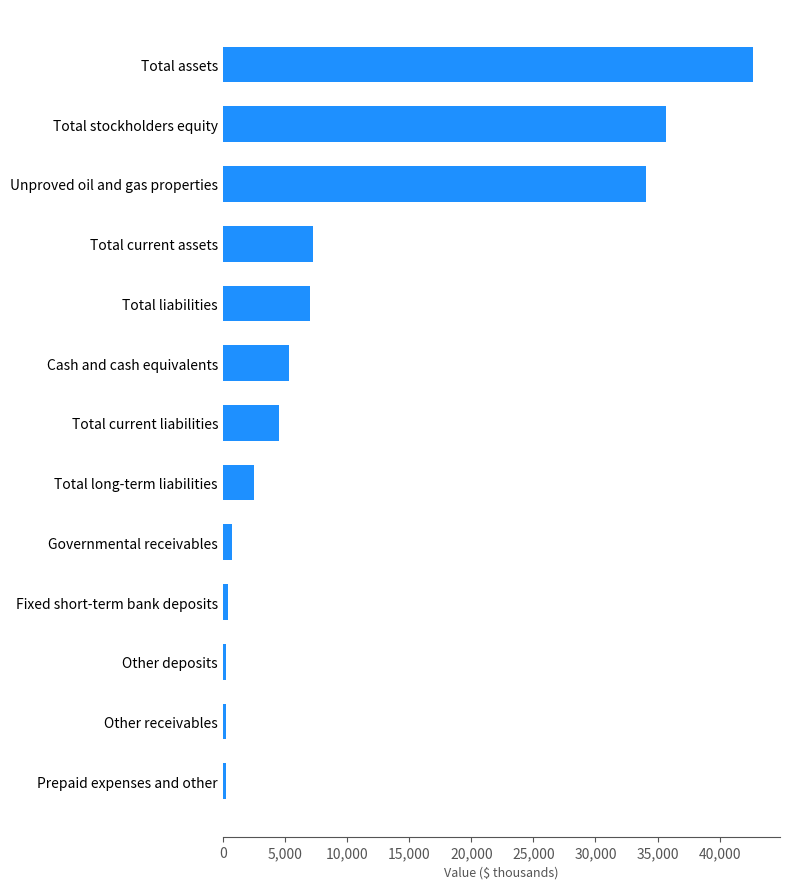

Which label corresponds to the largest value in the chart?

Total assets